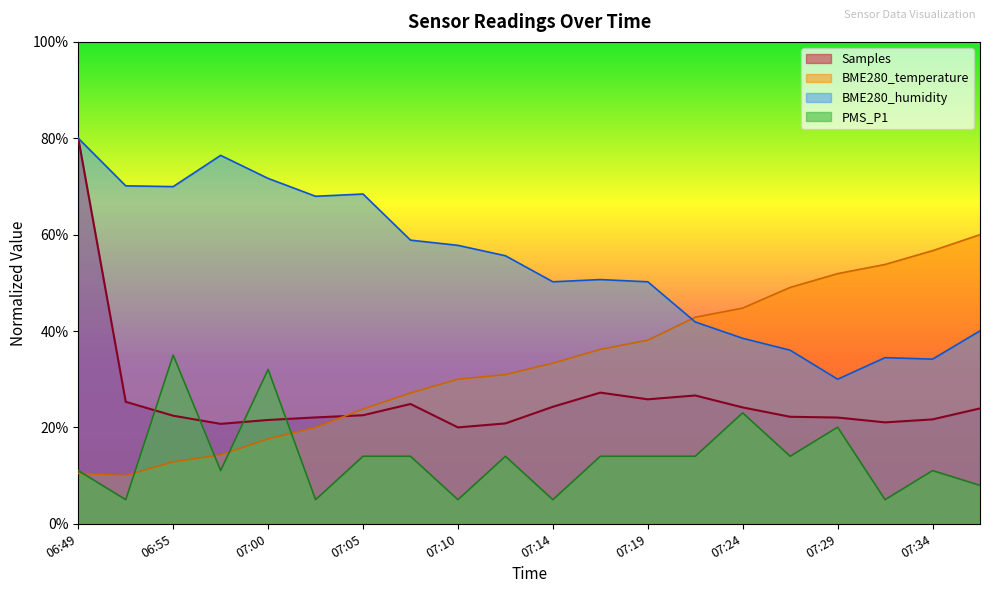

Rank the series by their maximum value, from highest to lowest.

Samples, BME280_humidity, BME280_temperature, PMS_P1